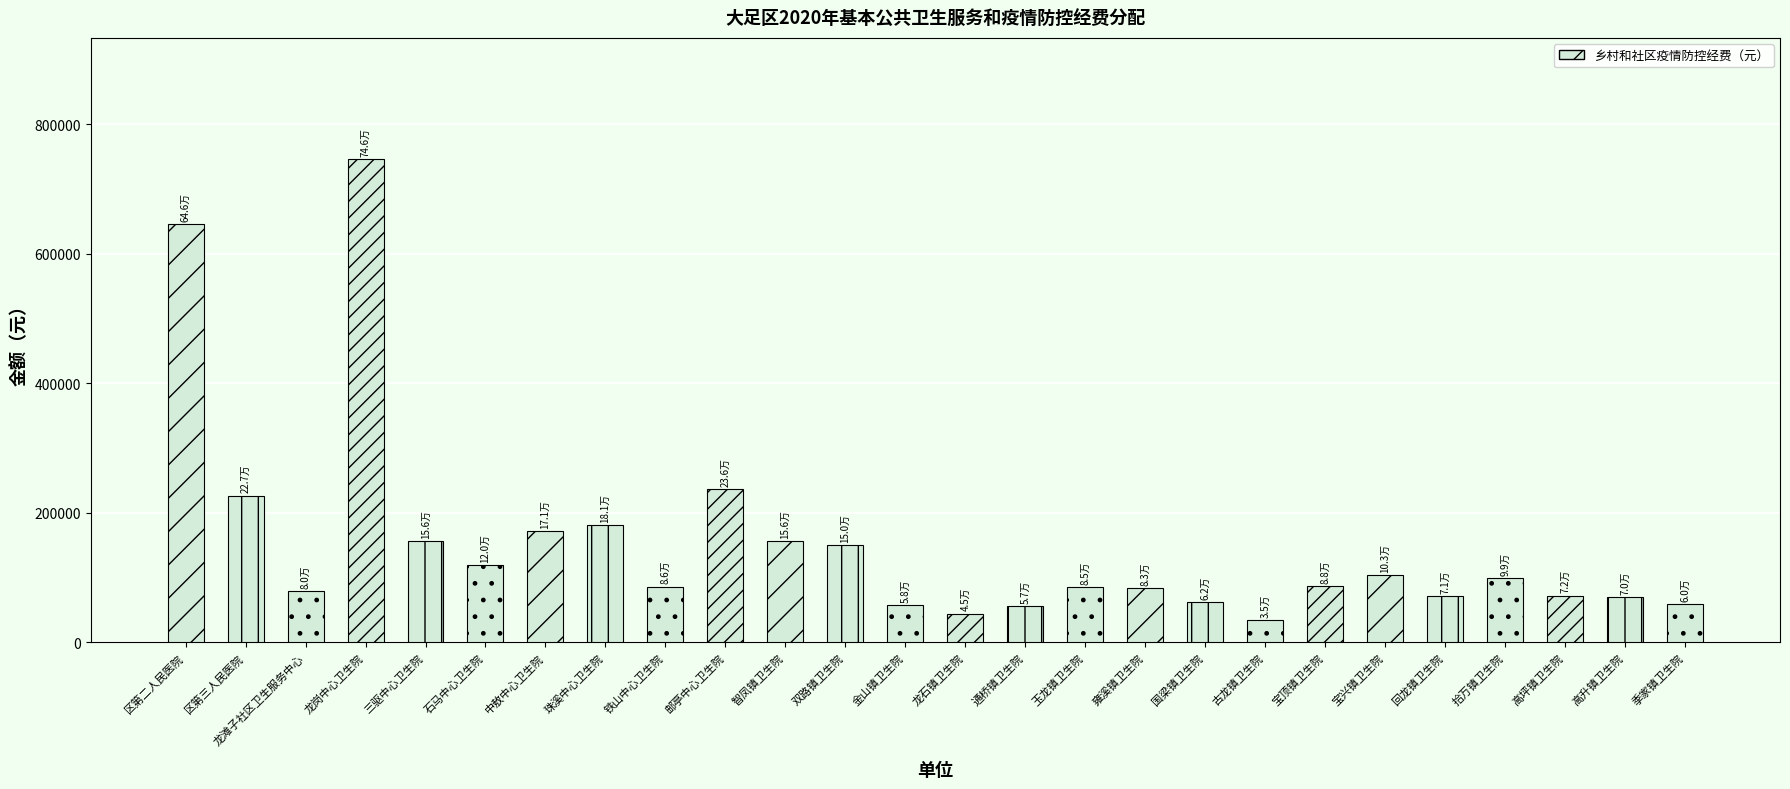

What is the ratio of the value at 国梁镇卫生院 to the value at 珠溪中心卫生院?

0.3